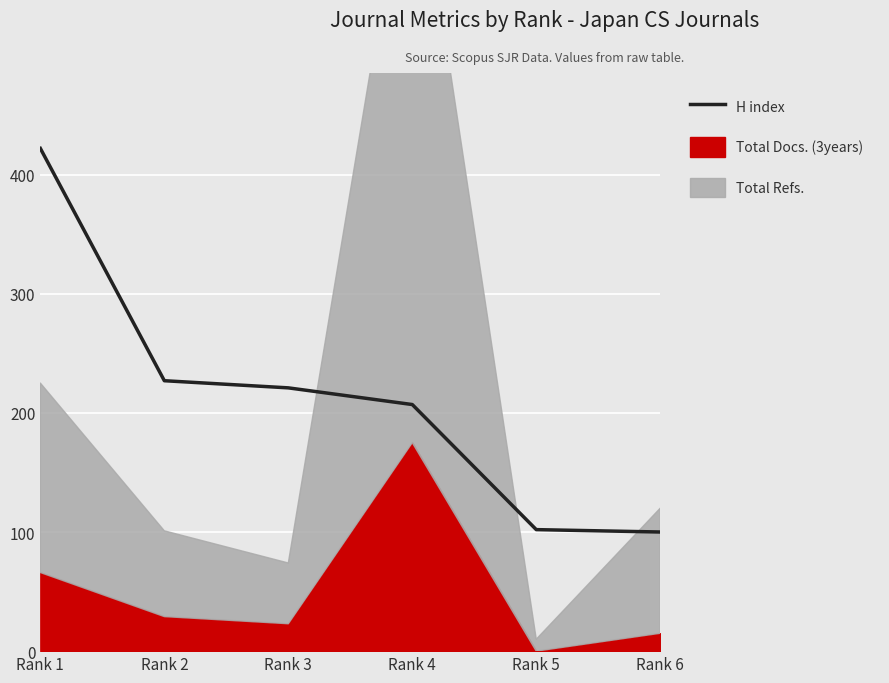

What is the value of the 3rd point from the left?

221